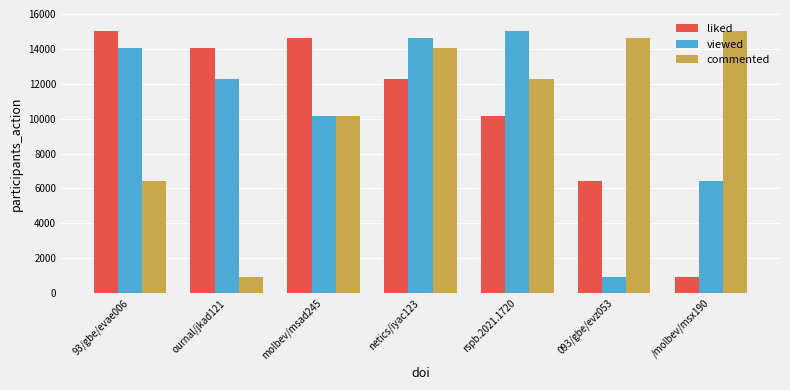

Between 93/gbe/evae006 and rspb.2021.1720, which series saw the biggest shift?

commented